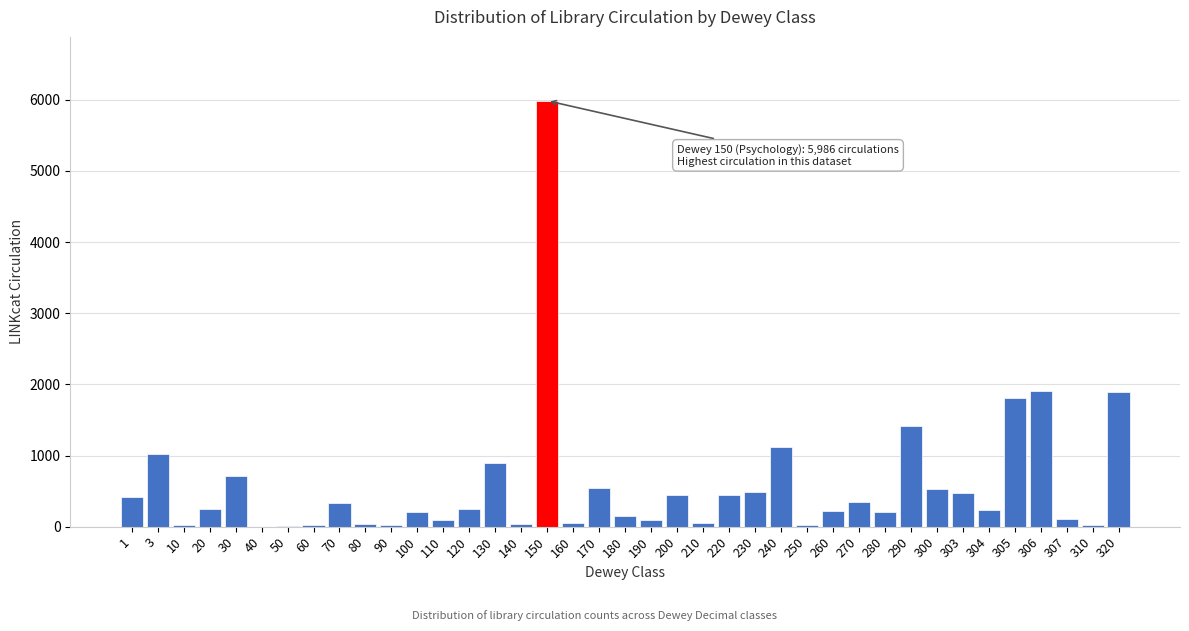

What is the change in value from 30 to 305?

+1094